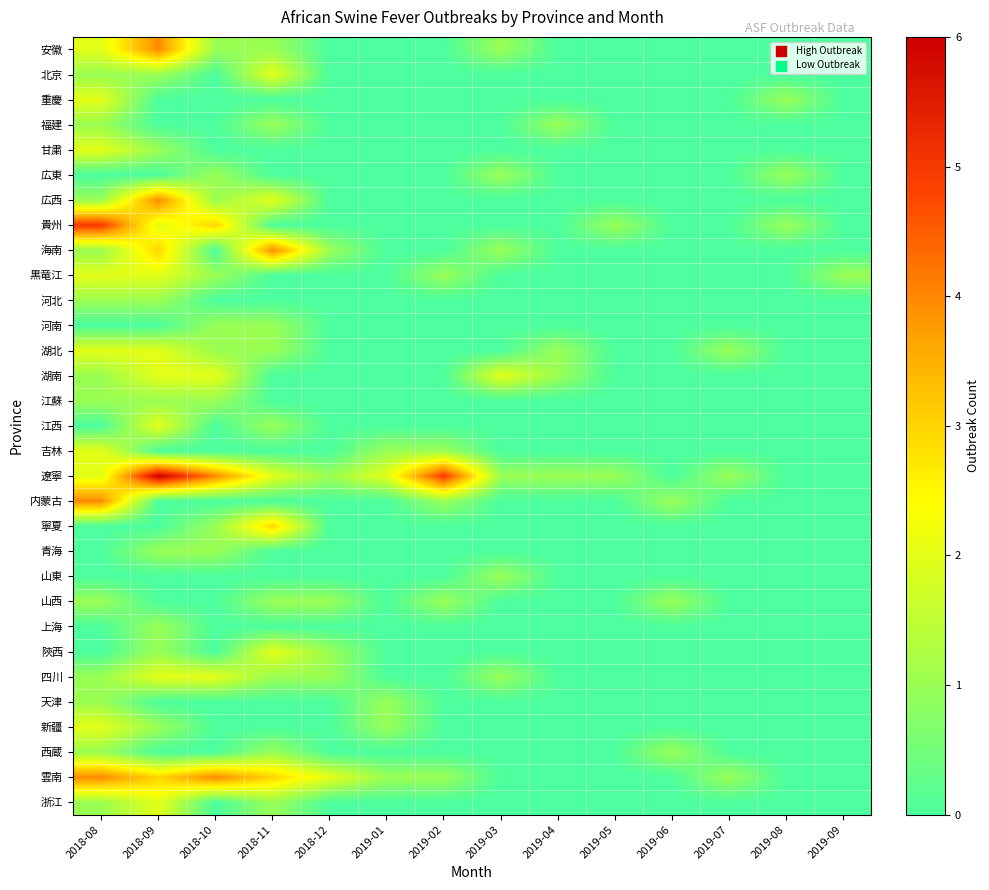

Which series has the largest range (max minus min)?

遼寧